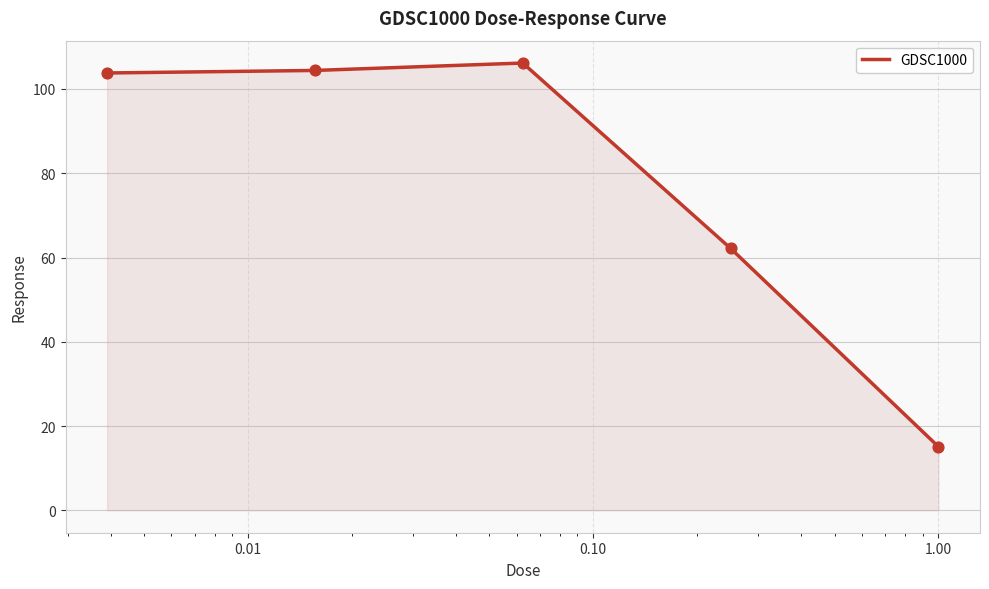

What is the greatest value displayed?

106.2